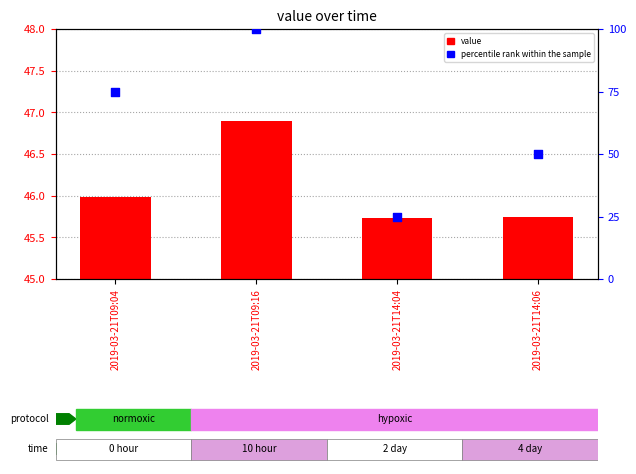

At how many categories does at least one series exceed 94?

1